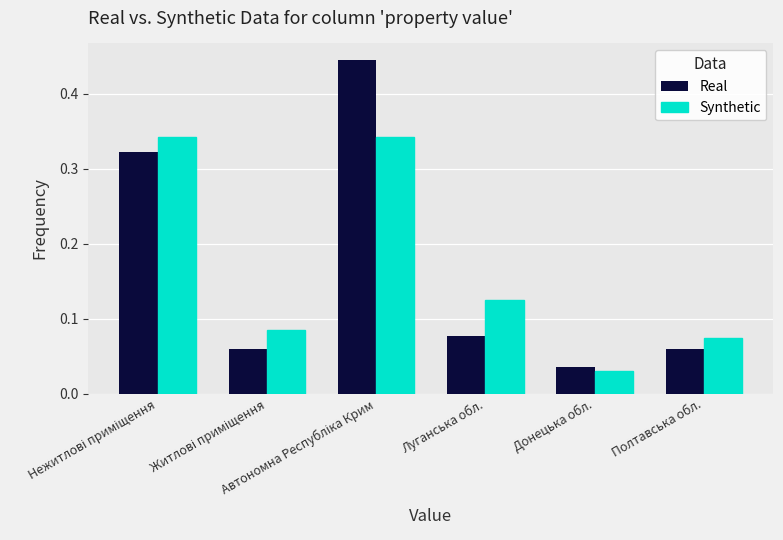

Are the bars grouped side by side (vs. stacked)?

Yes